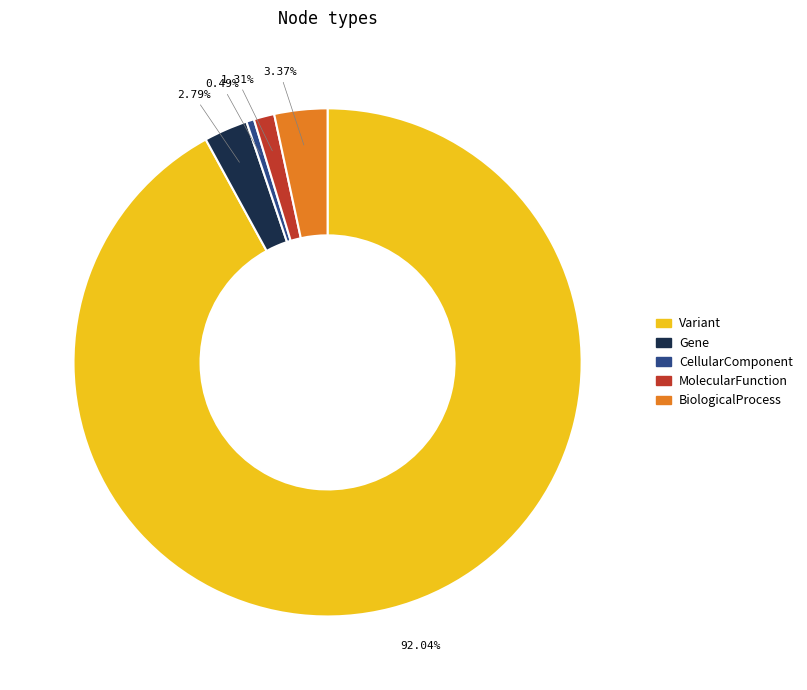

Between Gene and Variant, which is larger?

Variant